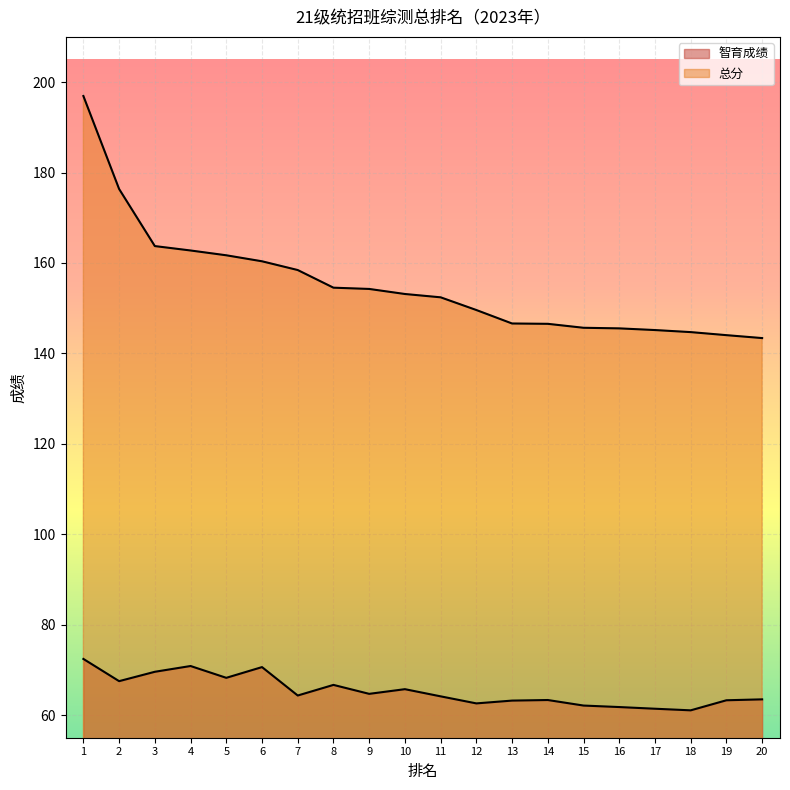

True or false: 总分 has more than 1 points higher than both neighbors.

False